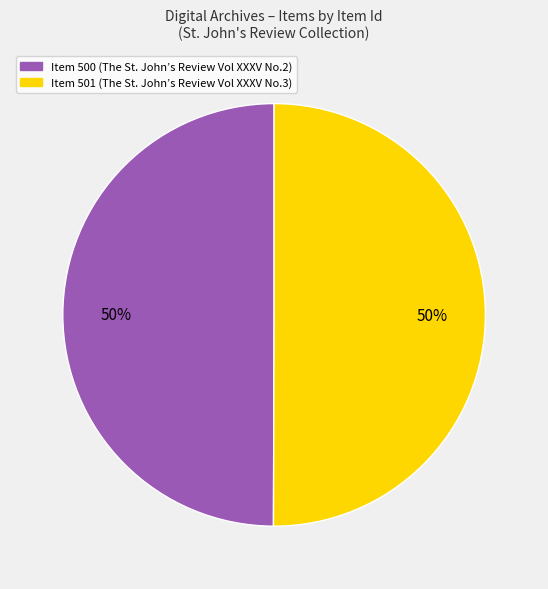

Approximately how many times larger is the value at Item 500 compared to Item 501?

1.0